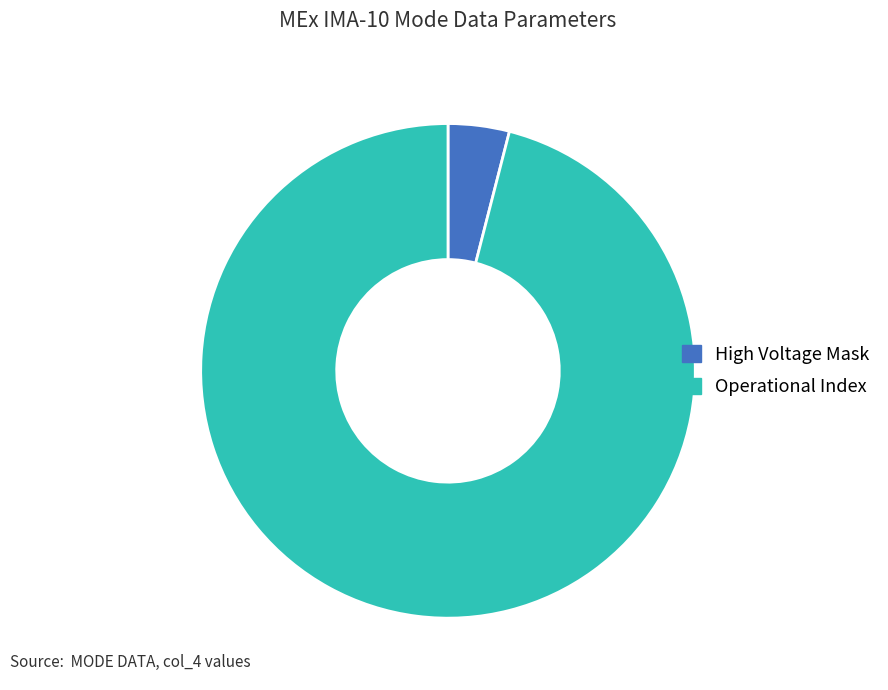

Is the sum of High Voltage Mask and Operational Index greater than half?

Yes